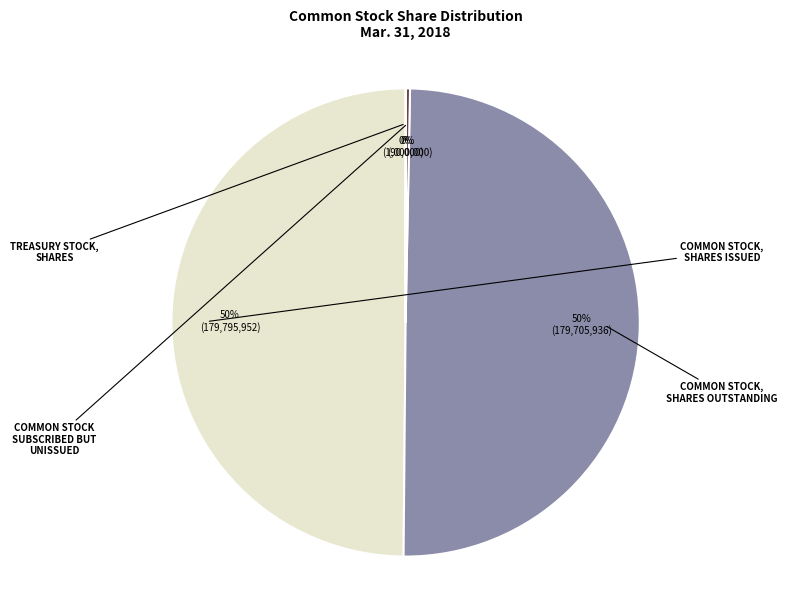

To the nearest percent, what is the difference between the largest and smallest slice percentages?

50%